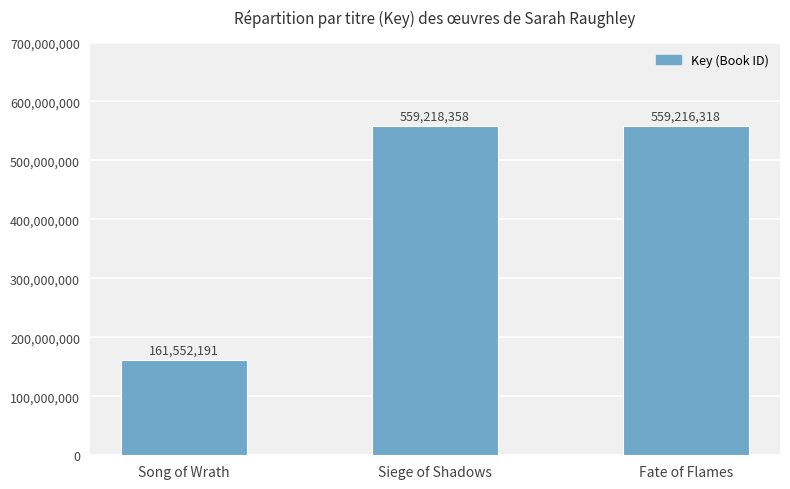

Approximately how many times larger is the value at Fate of Flames compared to Siege of Shadows?

1.0